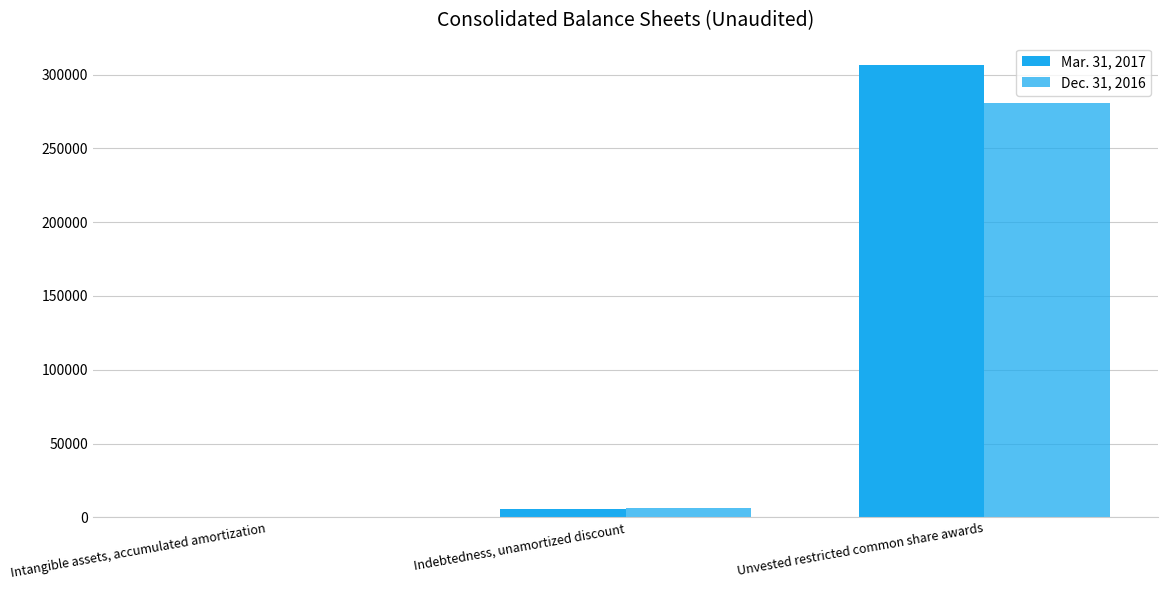

Which series has the widest spread of values?

Mar. 31, 2017